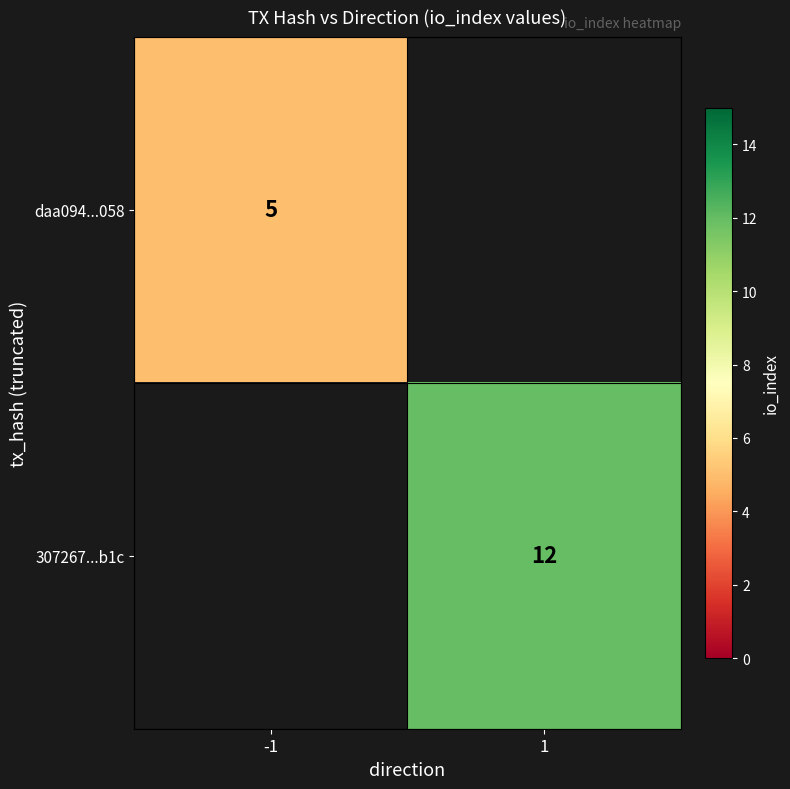

Is the value of daa094...058 at -1 greater than the value of 307267...b1c at 1?

No